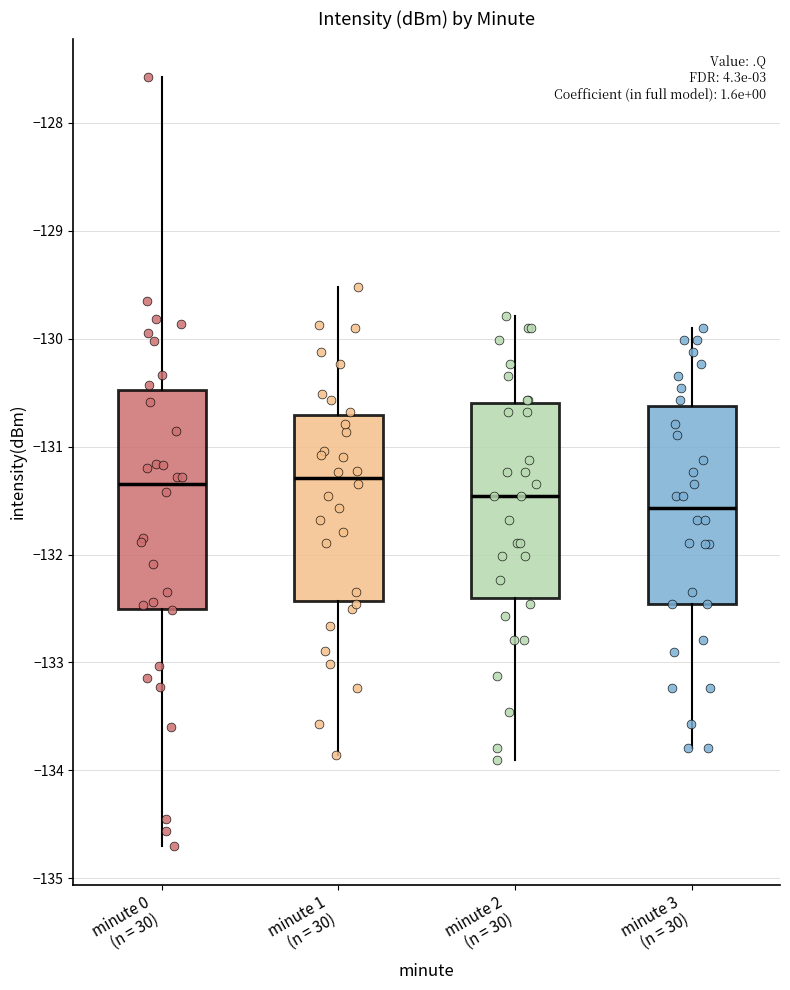

Where is the lower edge of the box for minute 0 (n = 30) on the y-axis? The values are not printed on the chart, so give them approximately, as read against the axis.

-132.5